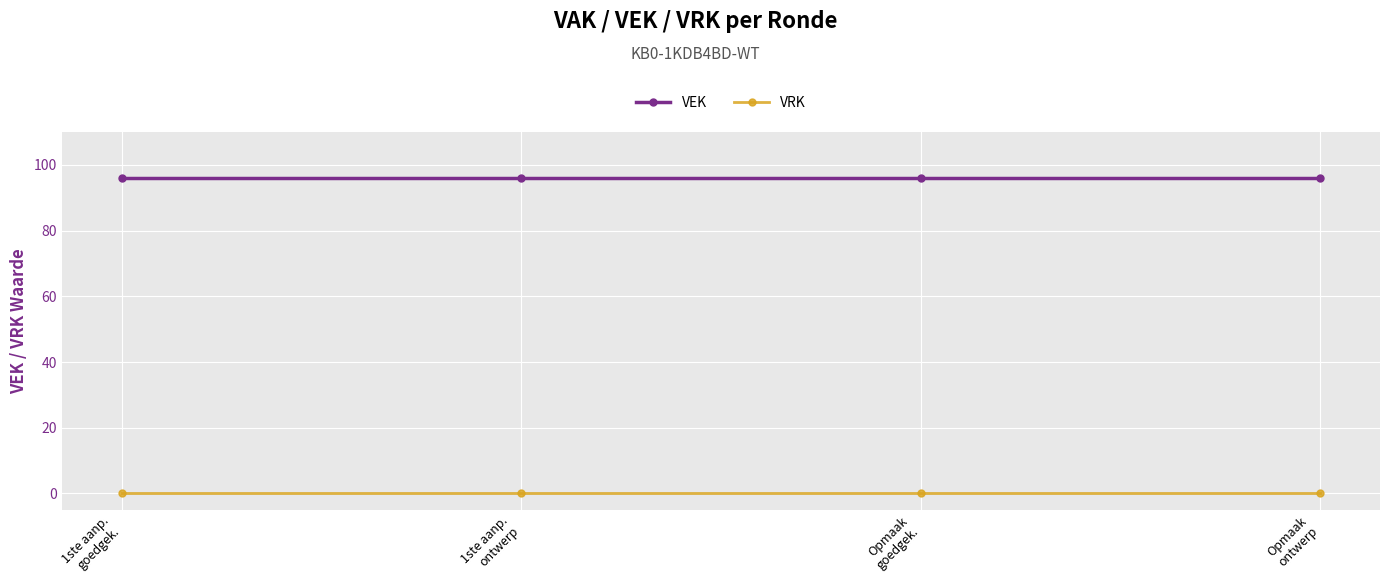

True or false: VEK has more than 2 points higher than both neighbors.

False